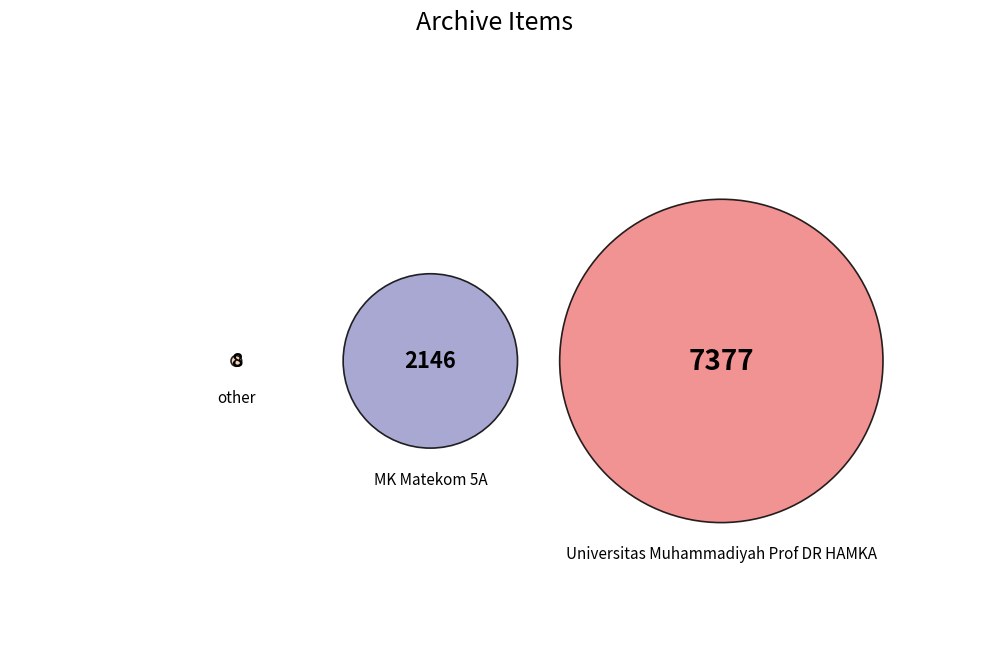

Which slice is the largest?

Universitas Muhammadiyah Prof DR HAMKA